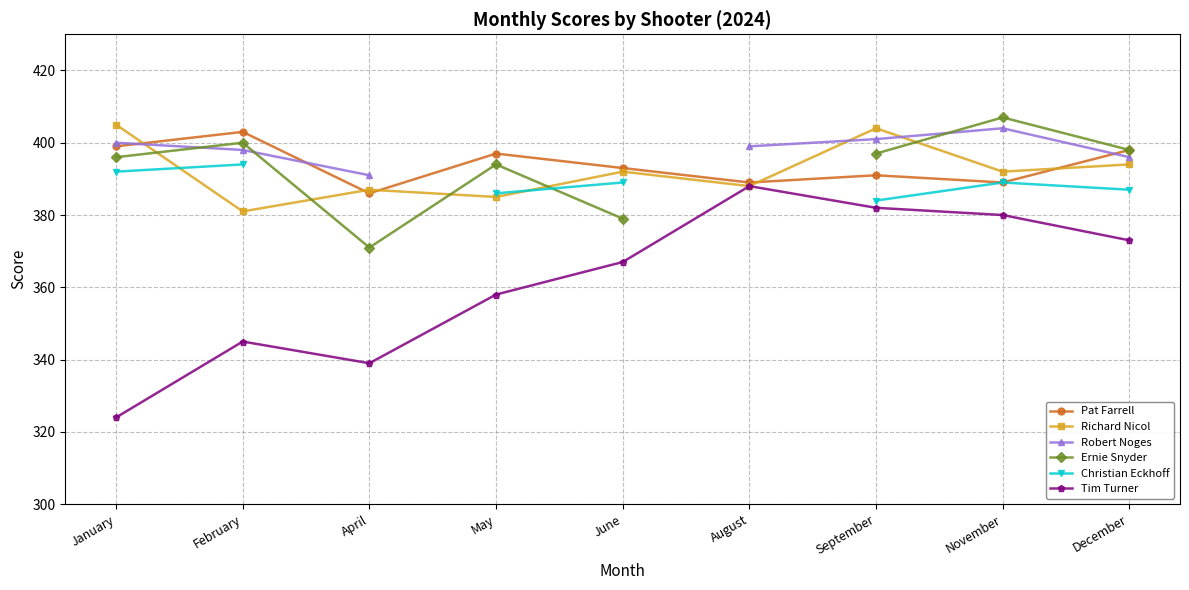

Read the Robert Noges value at April.

391.0